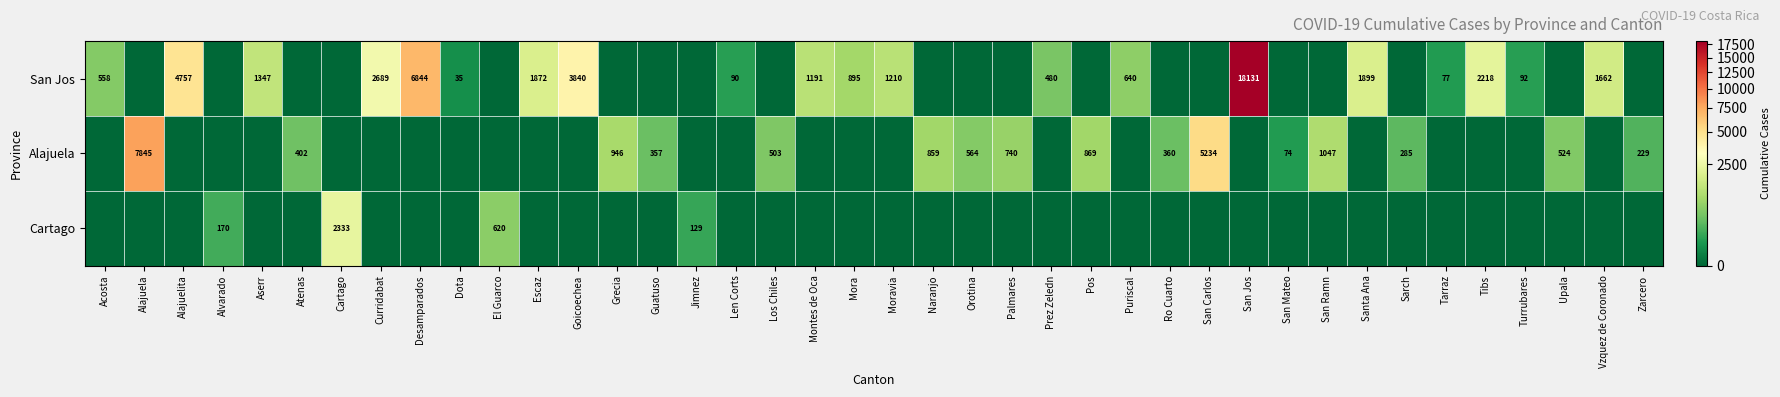

The value of San Jos at Vzquez de Coronado is 2315. True or false?

False